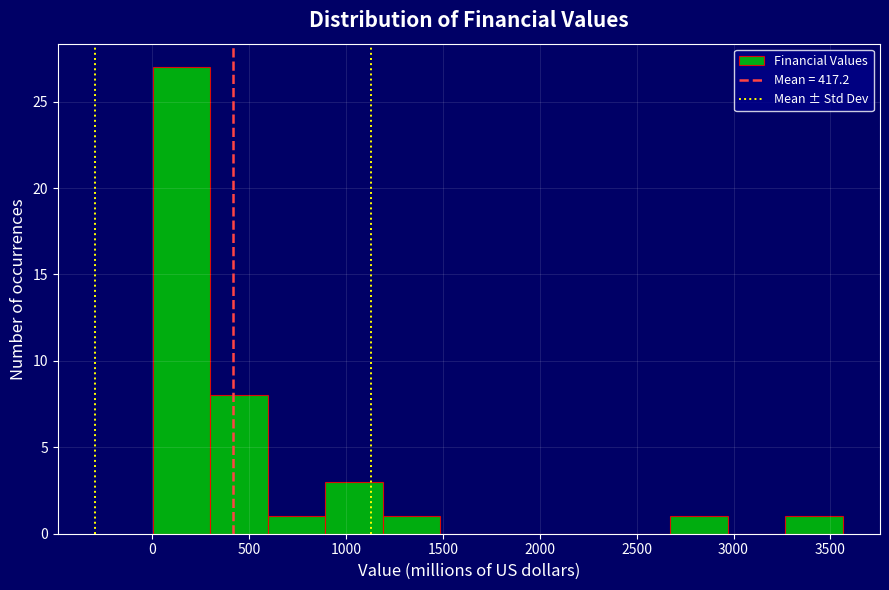

Reading left to right, transcribe this chart: for each bar, give the range it covers on the x-axis and its height. Neither the bar edges nor the heights are printed on the chart, so give them approximately, as read against the axes.

0 to 300: 27
300 to 600: 8
600 to 900: 1
900 to 1200: 3
1200 to 1500: 1
1500 to 1800: 0
1800 to 2100: 0
2100 to 2400: 0
2400 to 2650: 0
2650 to 2950: 1
2950 to 3250: 0
3250 to 3550: 1